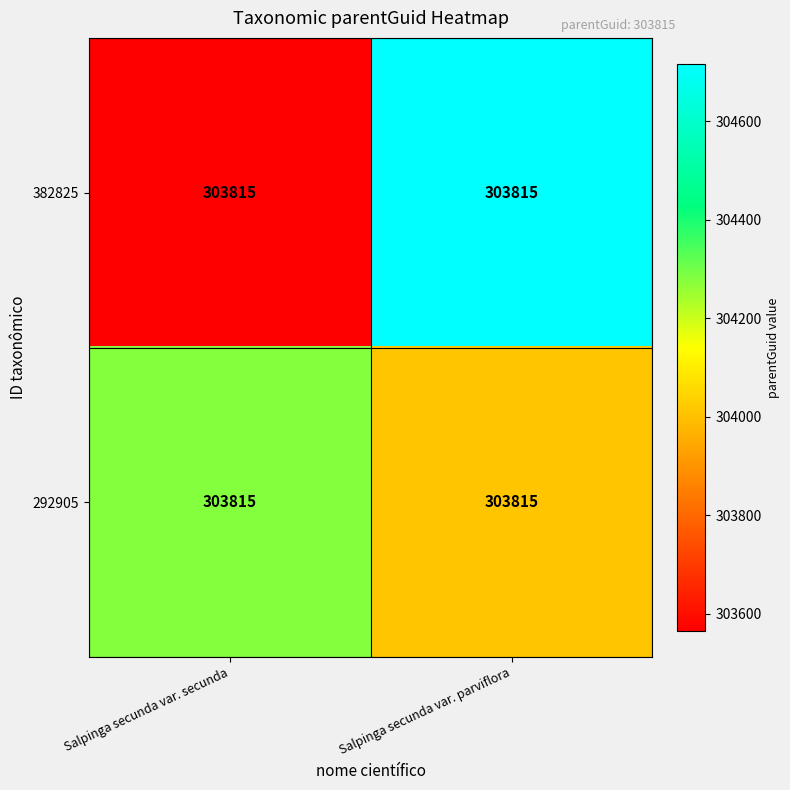

What is the smallest value displayed?

303564.1